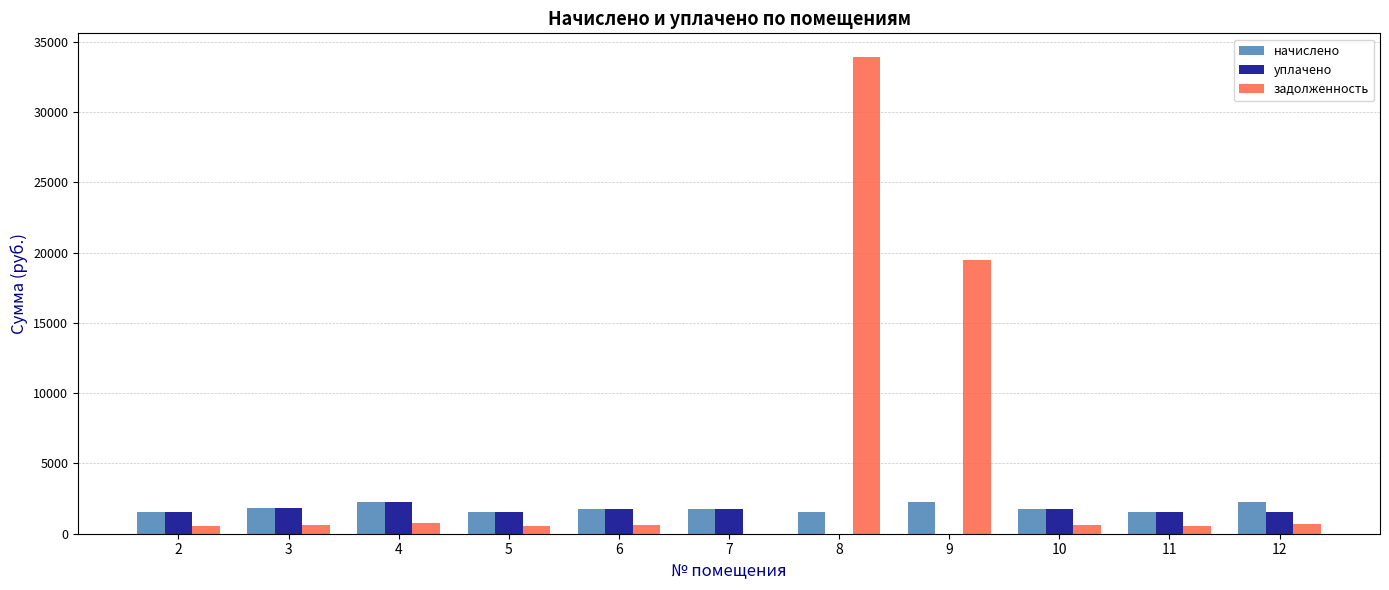

What is the sum of all начислено values?

20158.6